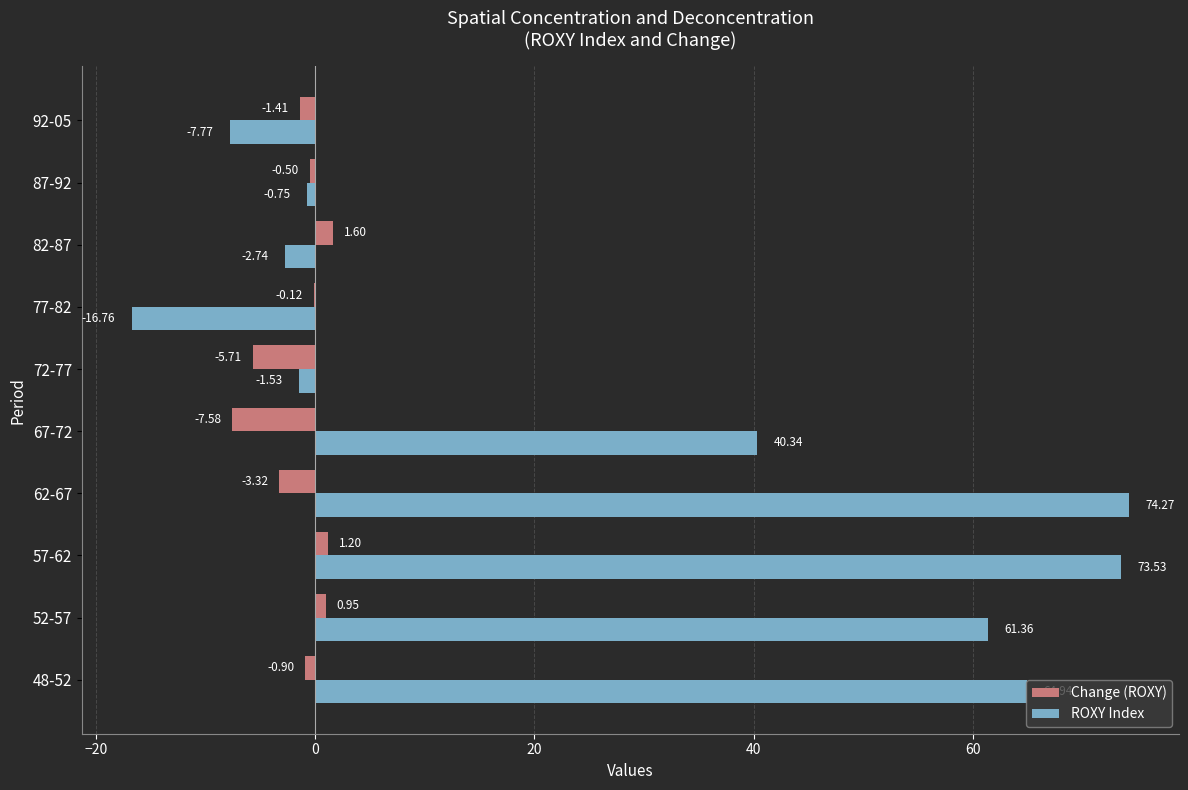

Is the value of Change (ROXY) at 57-62 greater than the value of ROXY Index at 77-82?

Yes